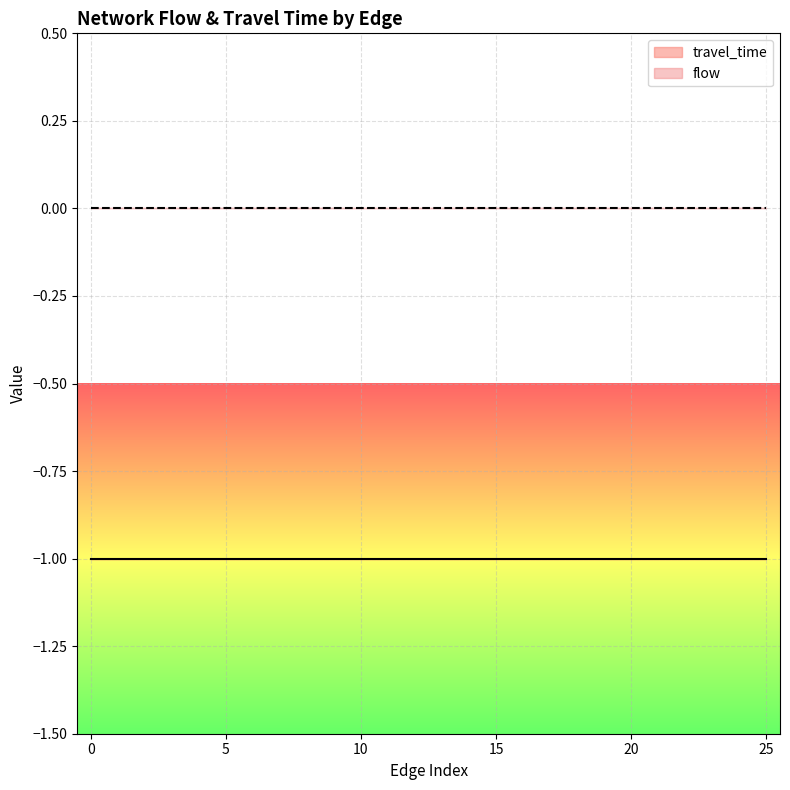

What is the difference between the highest and lowest values at 0?

1